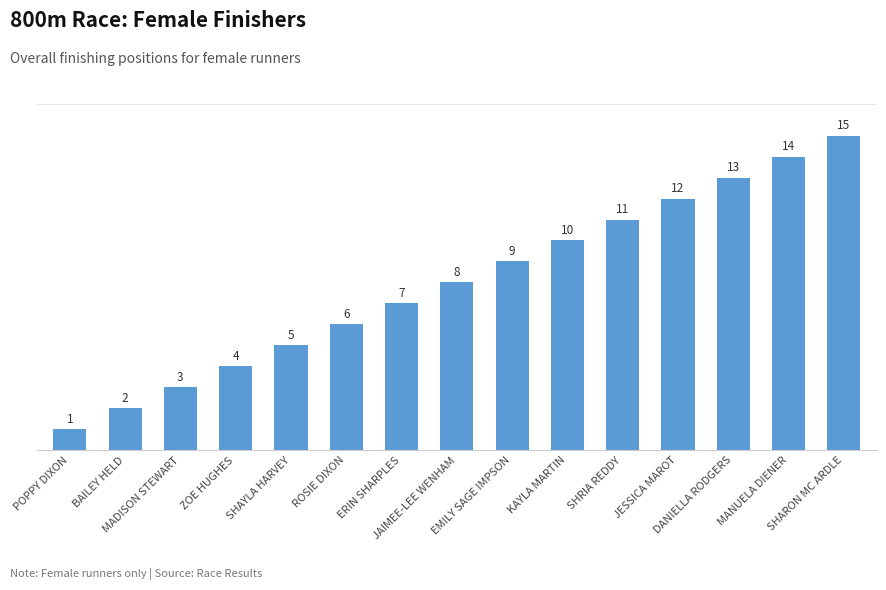

What position from the left is MANUELA DIENER?

14